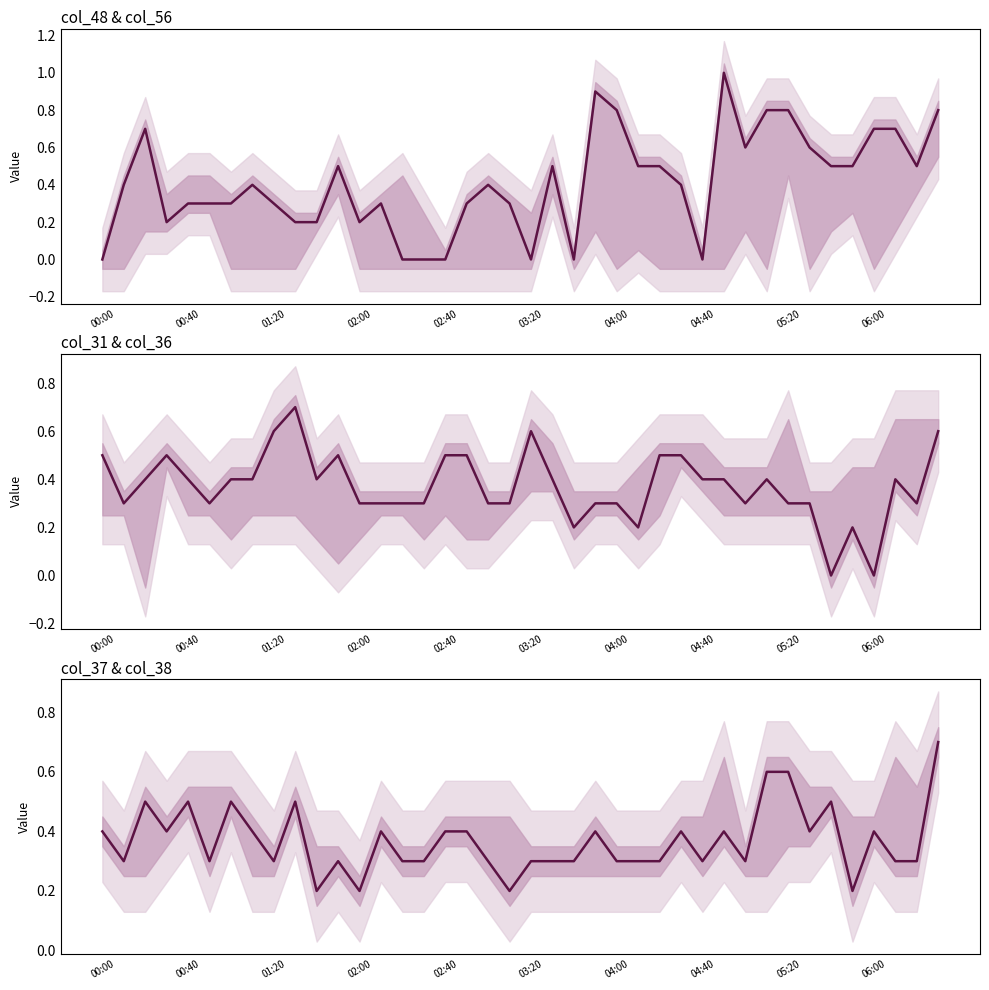

What is the sum of all col_37 median values?

14.7